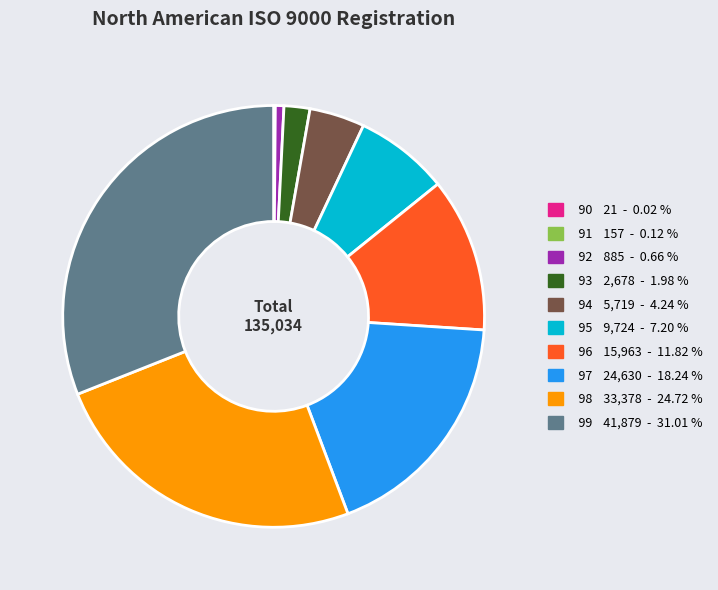

Do 98 33,378 - 24.72 % and 95 9,724 - 7.20 % together represent more than half of the pie?

No